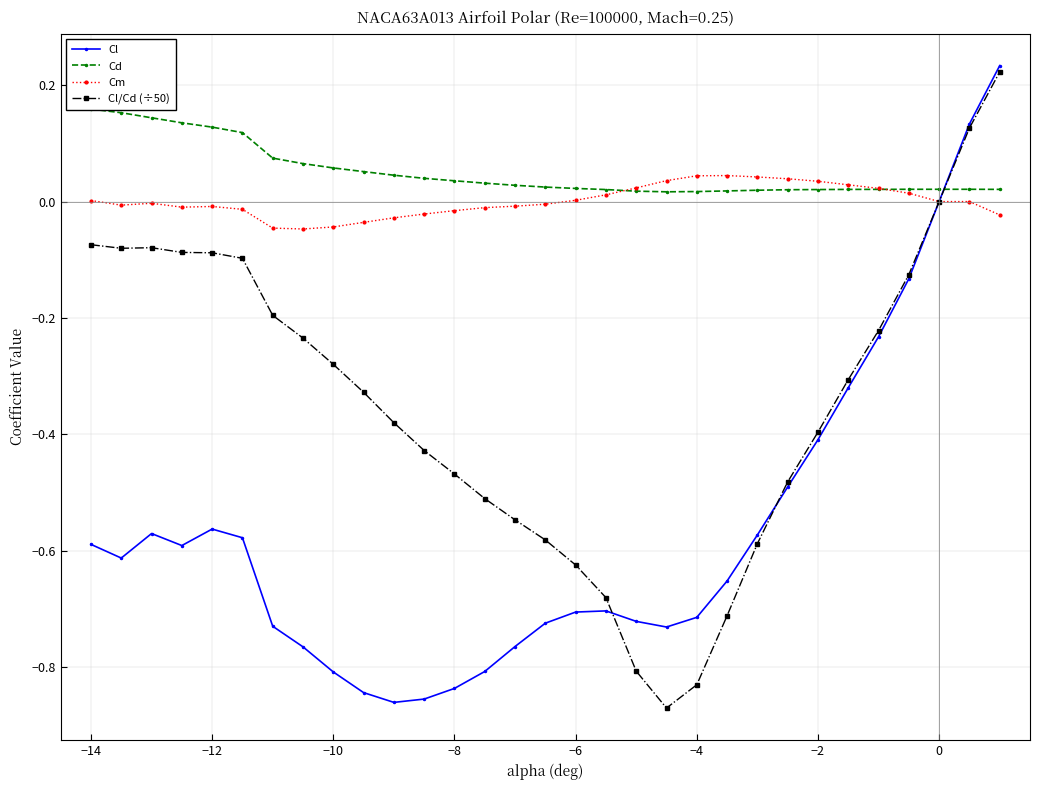

How many interior local valleys does the Cd series have?

1